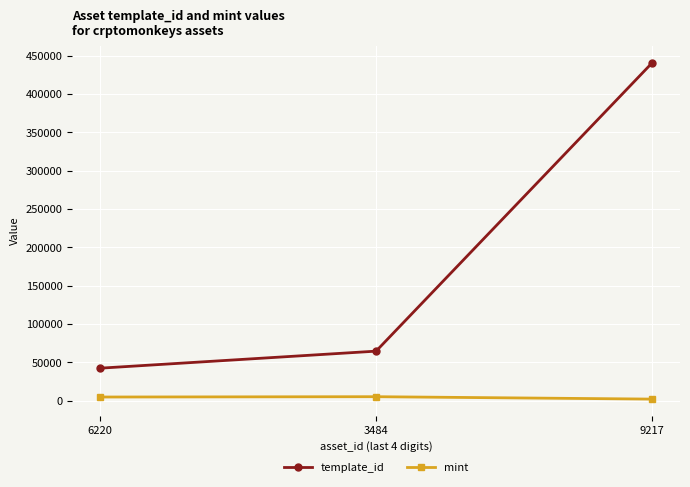

Between 3484 and 9217, which series saw the biggest shift?

template_id